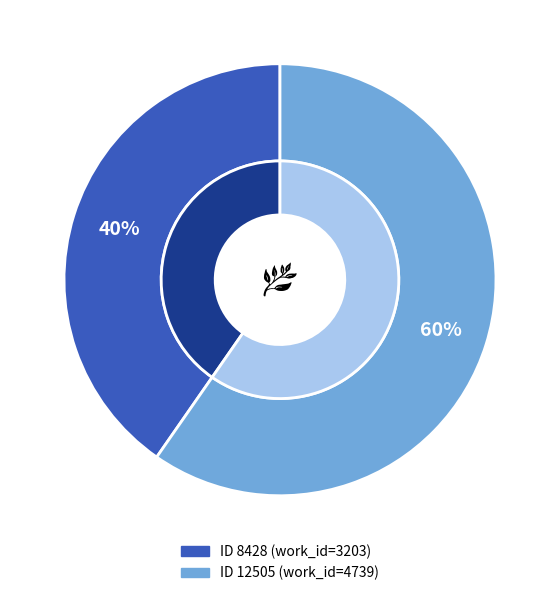

How many segments does this pie chart have?

2